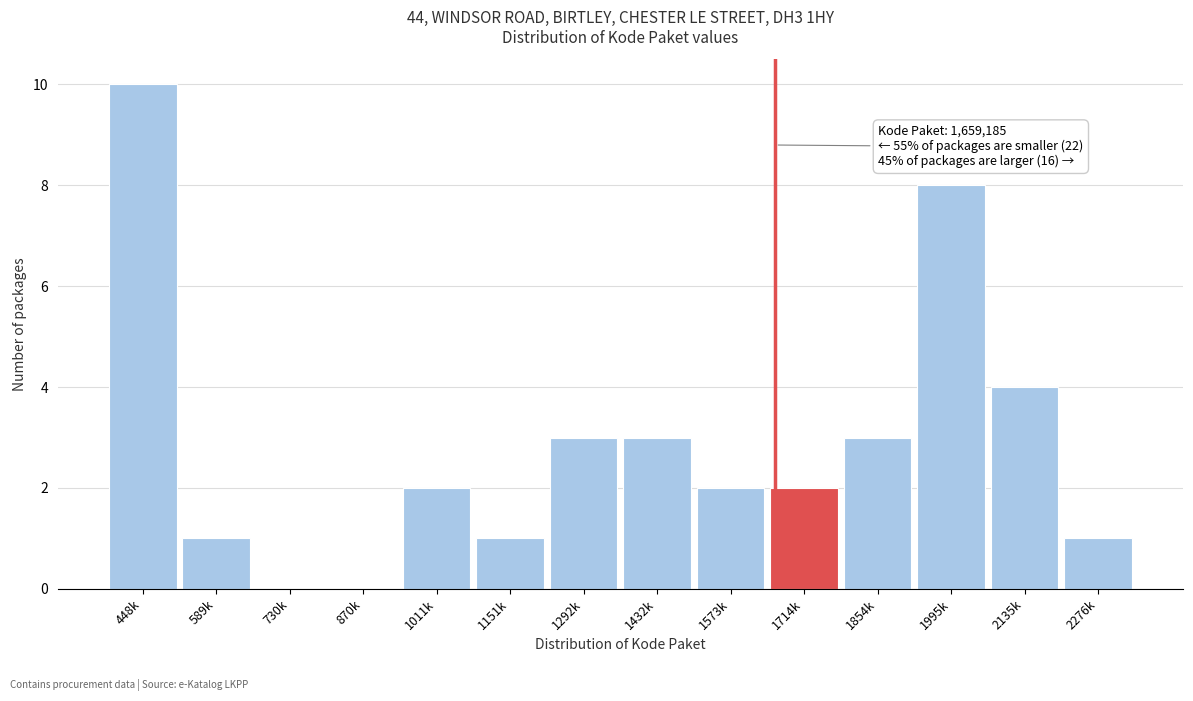

Reading left to right, transcribe all the data shown in this chart.

448k=10	589k=1	730k=0	870k=0	1011k=2	1151k=1	1292k=3	1432k=3	1573k=2	1714k=2	1854k=3	1995k=8	2135k=4	2276k=1